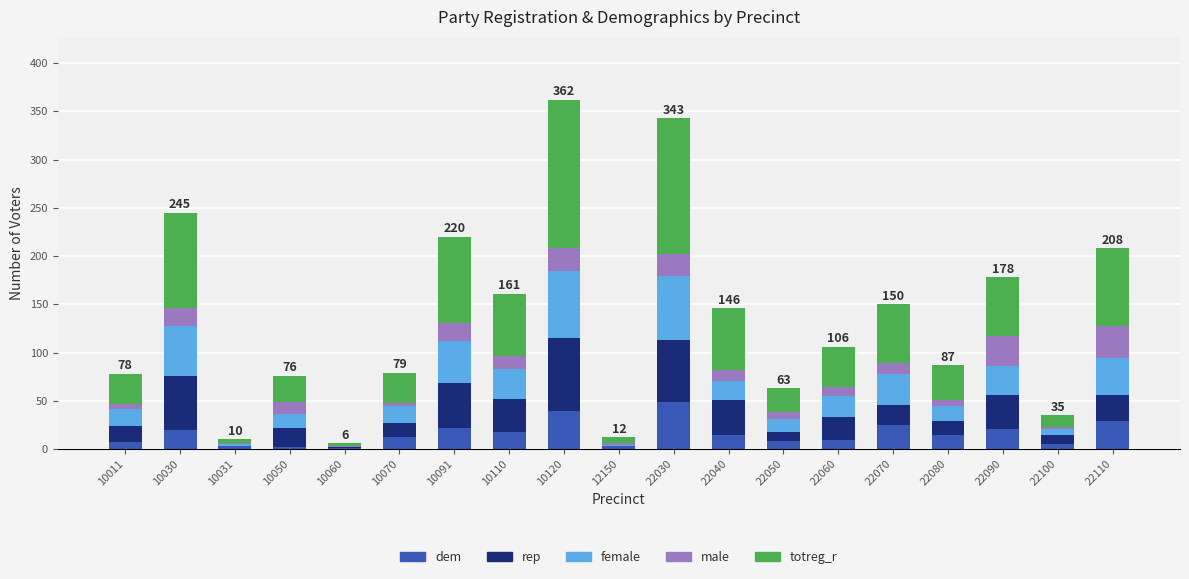

Is it true that dem equals 29 at 22110?

True